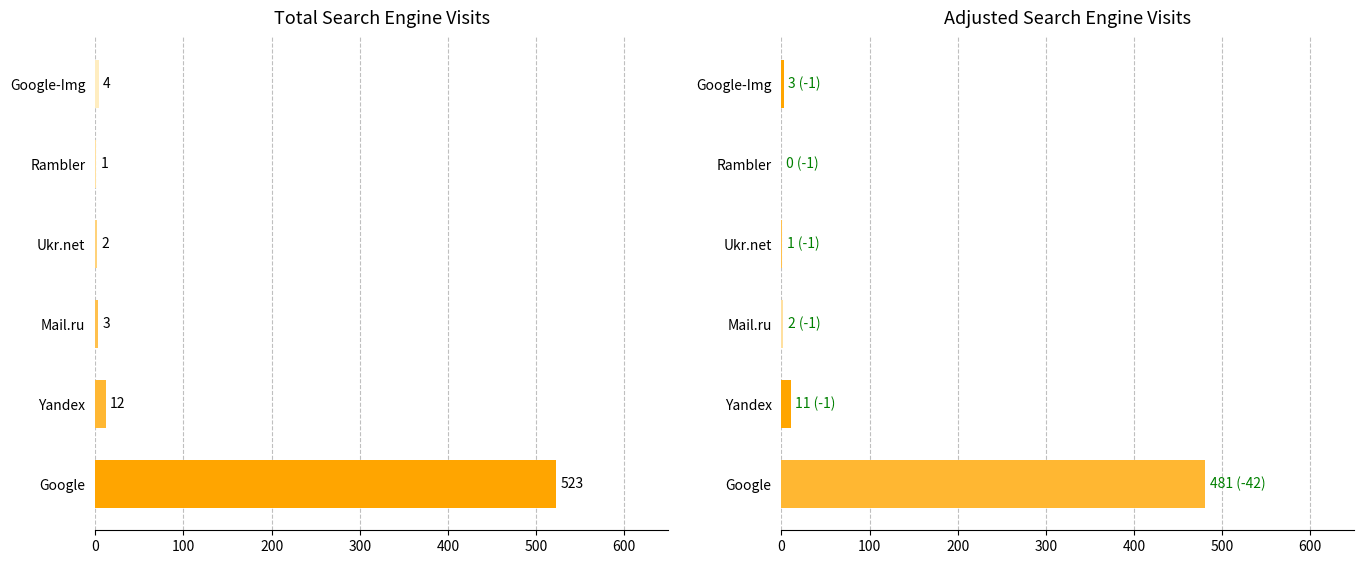

The value of Total Visits at Mail.ru is 5. True or false?

False